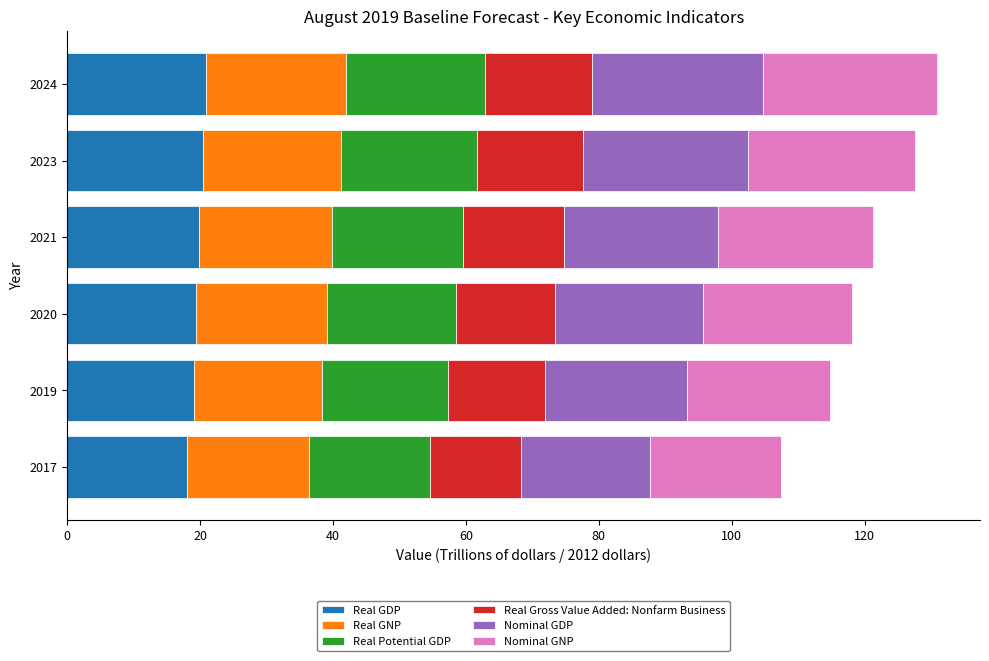

What is the total value across all series at 2023?

127.6